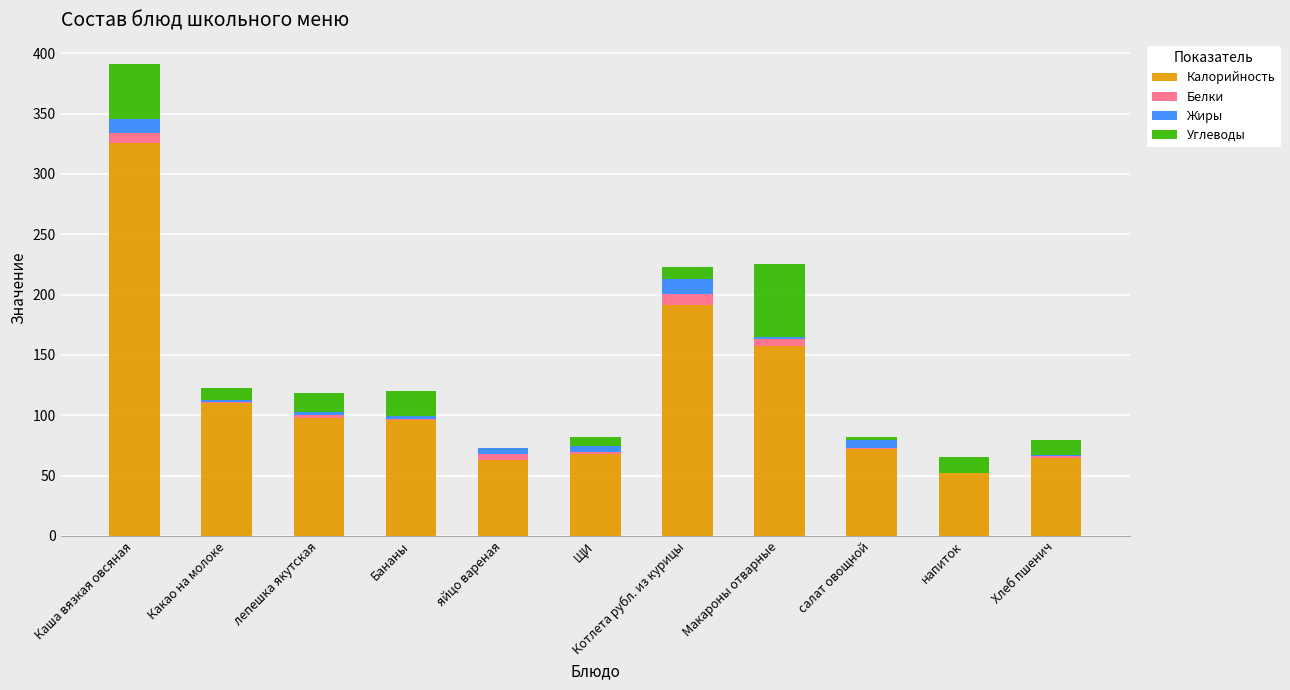

Which category has the highest value in the Калорийность series?

Каша вязкая овсяная